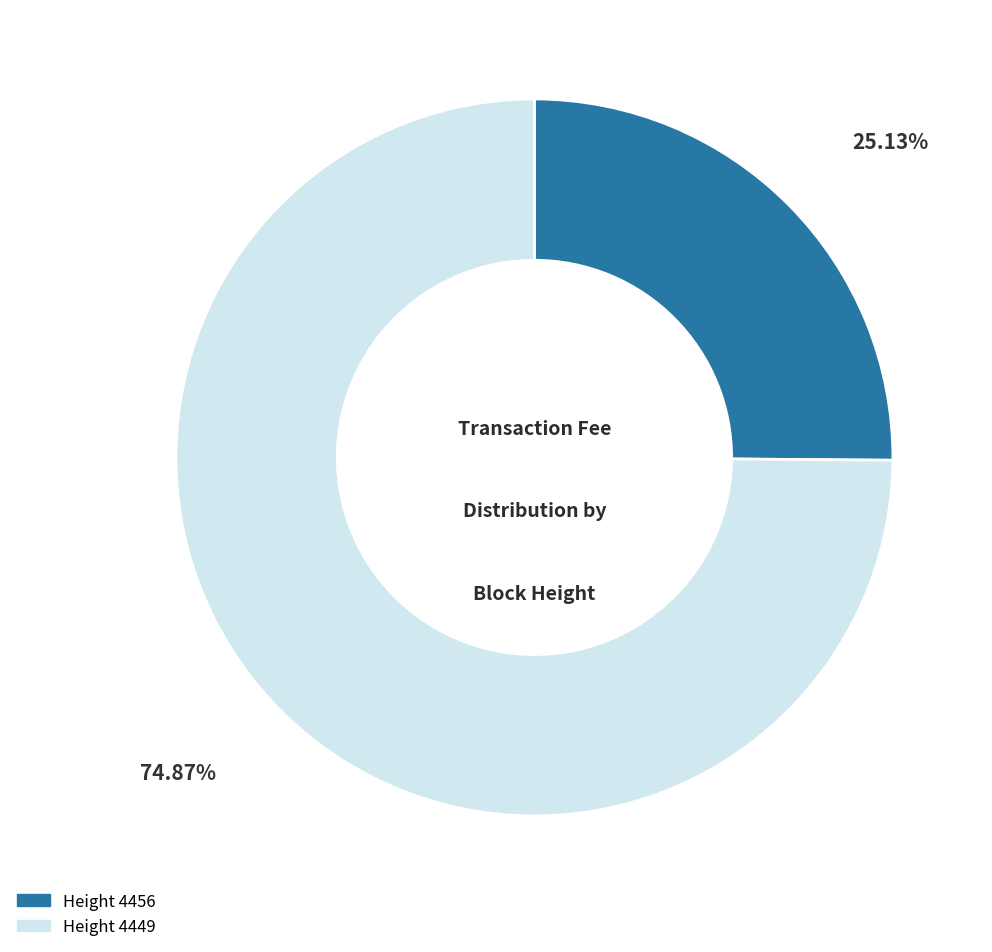

Is there any slice that represents more than half of the pie?

Yes